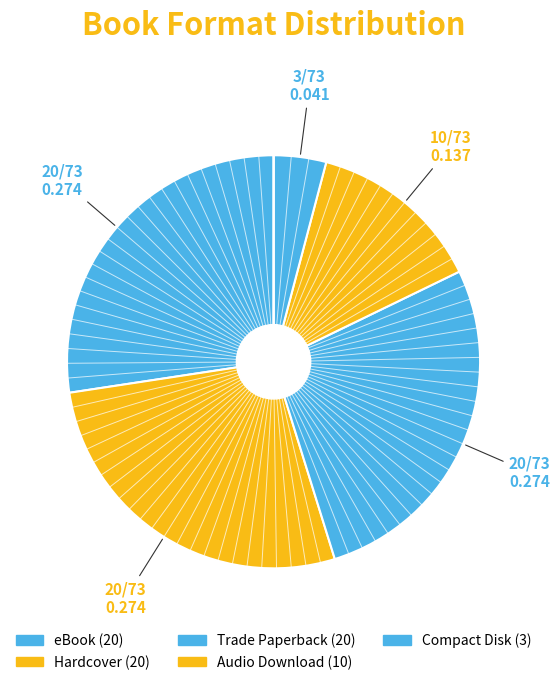

Rank the categories by value from lowest to highest.

Compact Disk, Audio Download, eBook, Hardcover, Trade Paperback